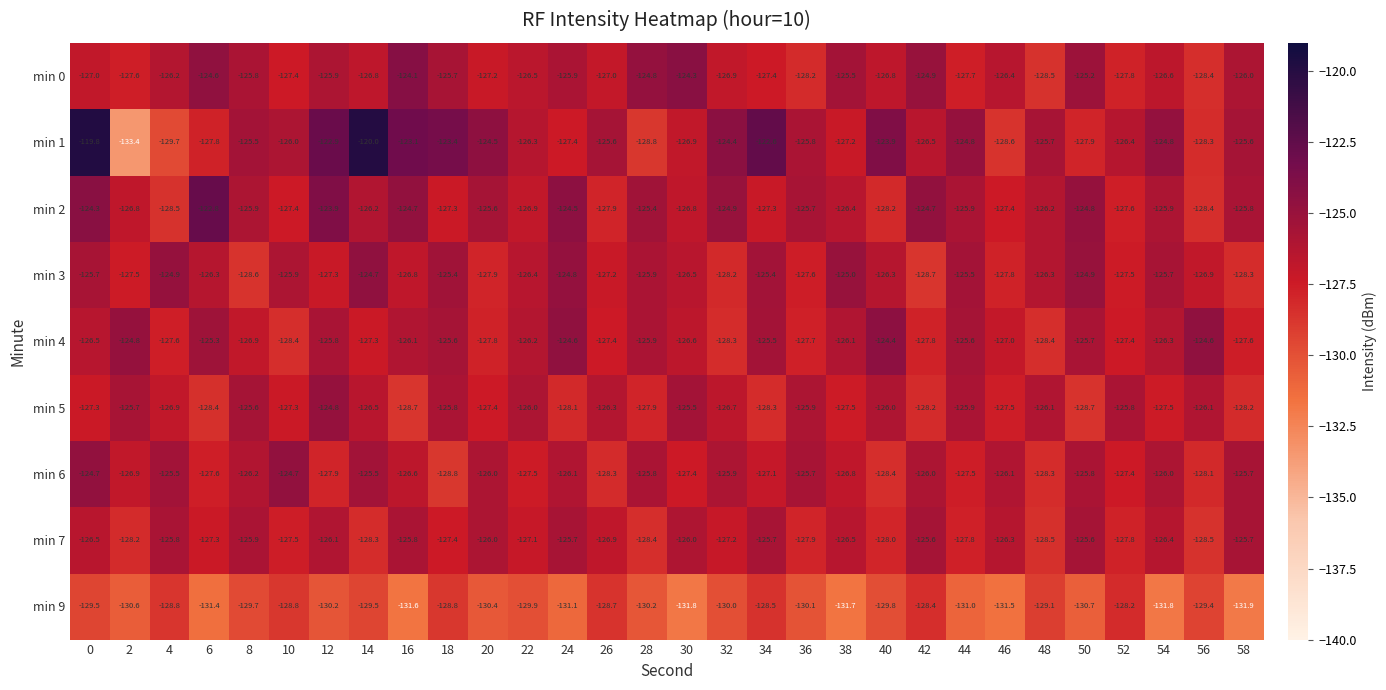

What is the average value of the min 6 series?

-126.7